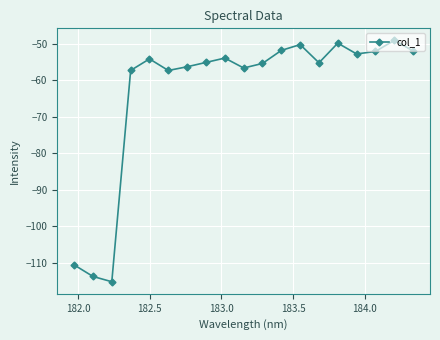

What is the difference between the maximum and minimum values?

66.1